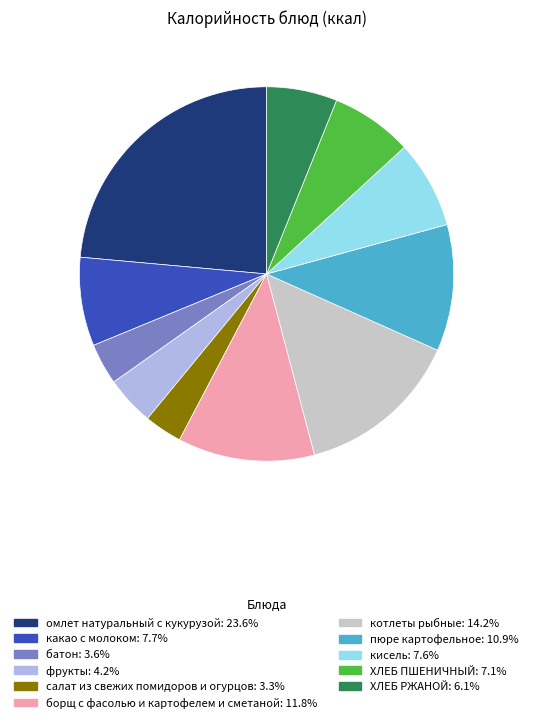

Which has a higher value, кисель or батон?

кисель